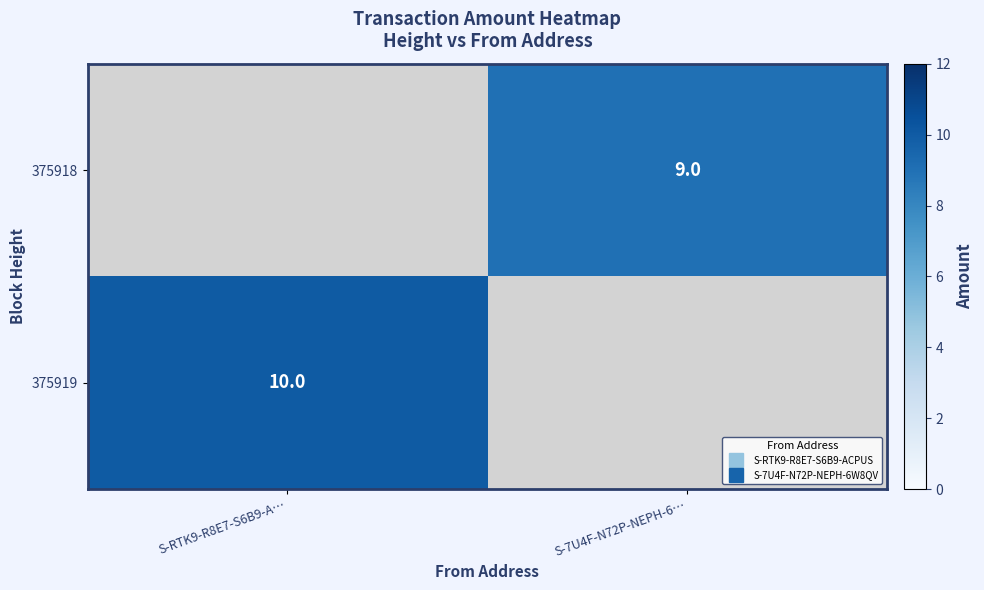

What is the difference between the 375919 values at S-7U4F-N72P-NEPH-6… and S-RTK9-R8E7-S6B9-A…?

10